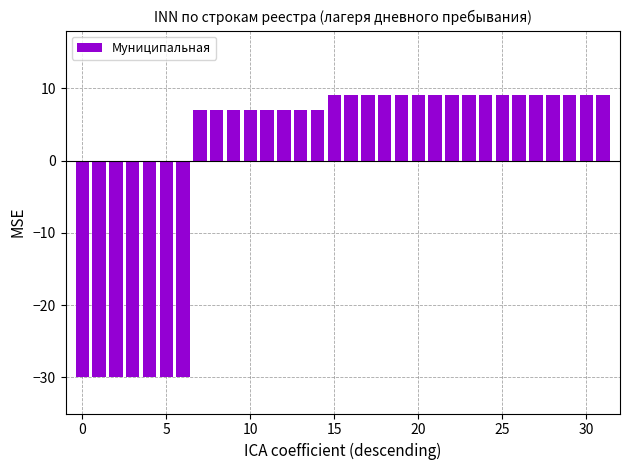

What is the smallest value displayed?

-30.0